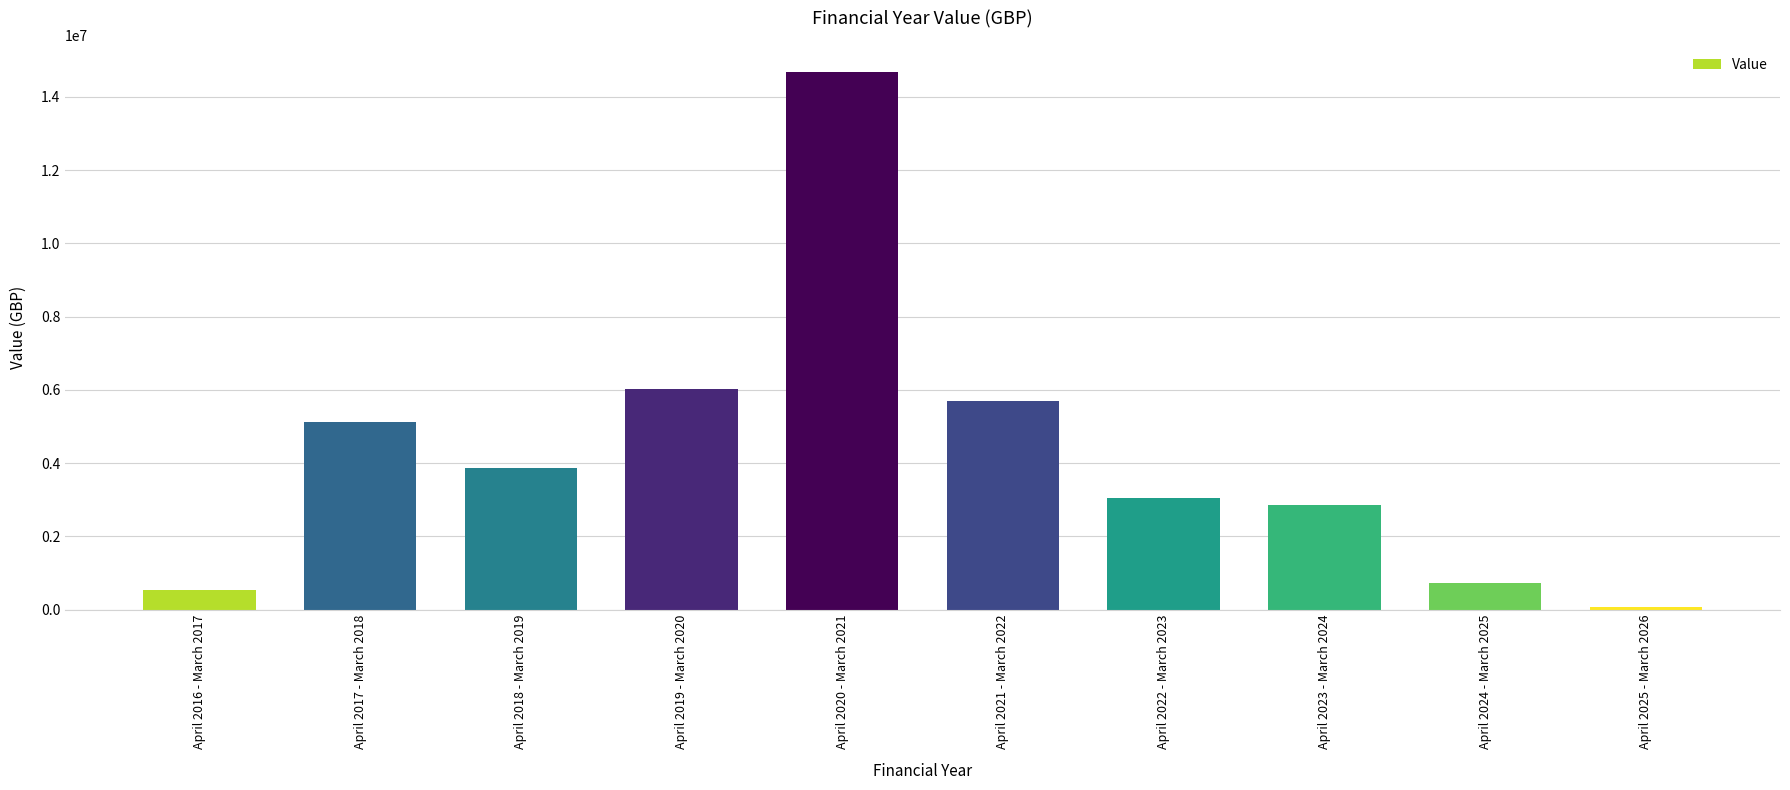

What is the change in value from April 2016 - March 2017 to April 2017 - March 2018?

+4607440